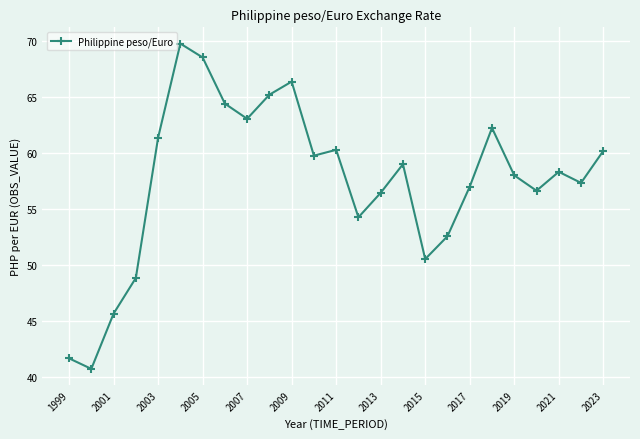

What is the difference between the maximum and minimum values?

29.0